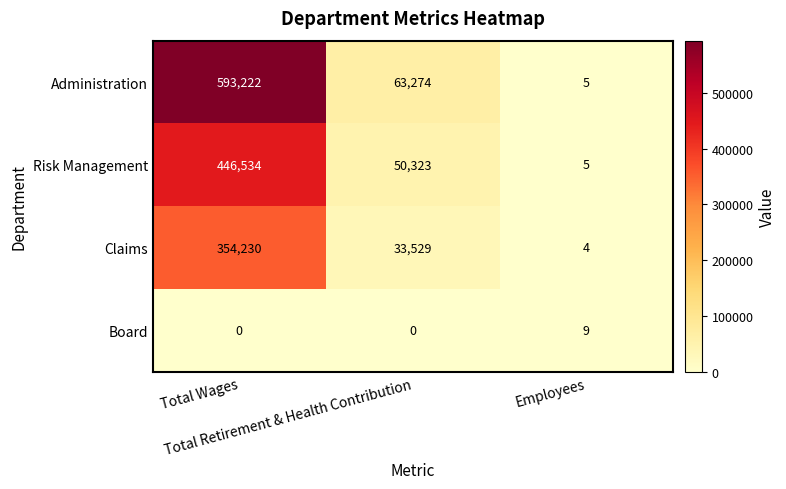

Count the number of categories in the chart.

3